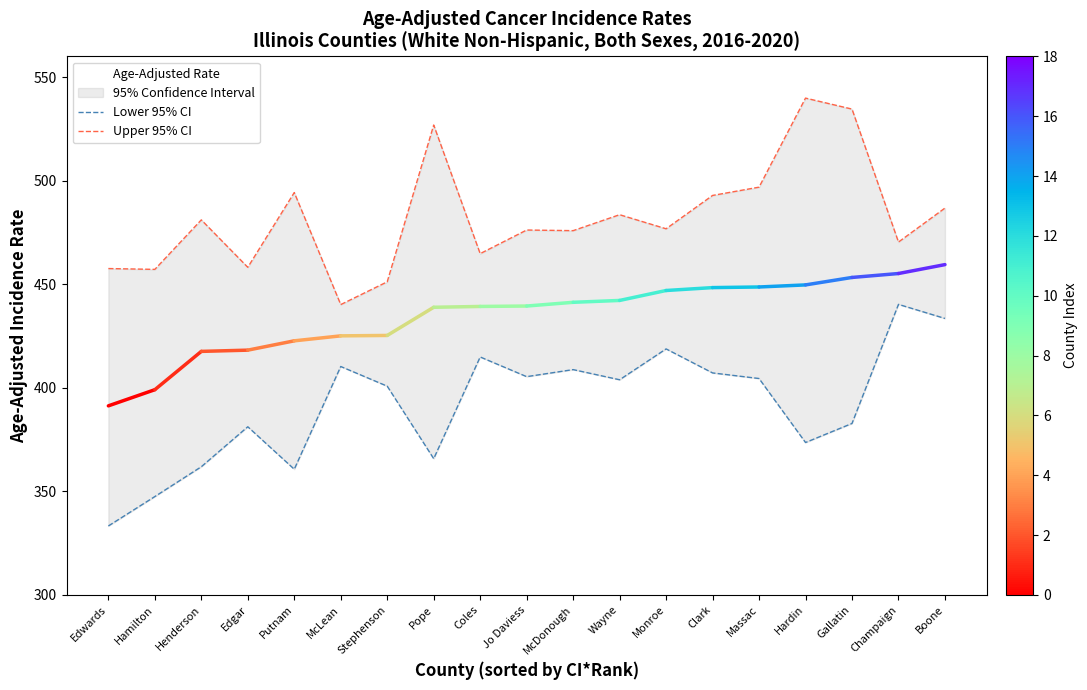

What position from the left is Monroe?

13